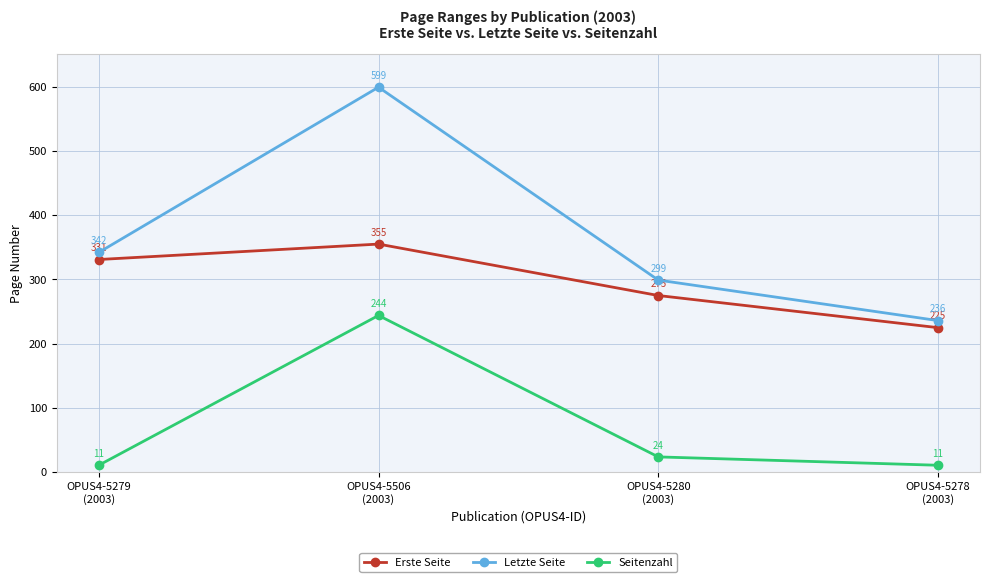

True or false: Erste Seite and Seitenzahl cross at least once.

False